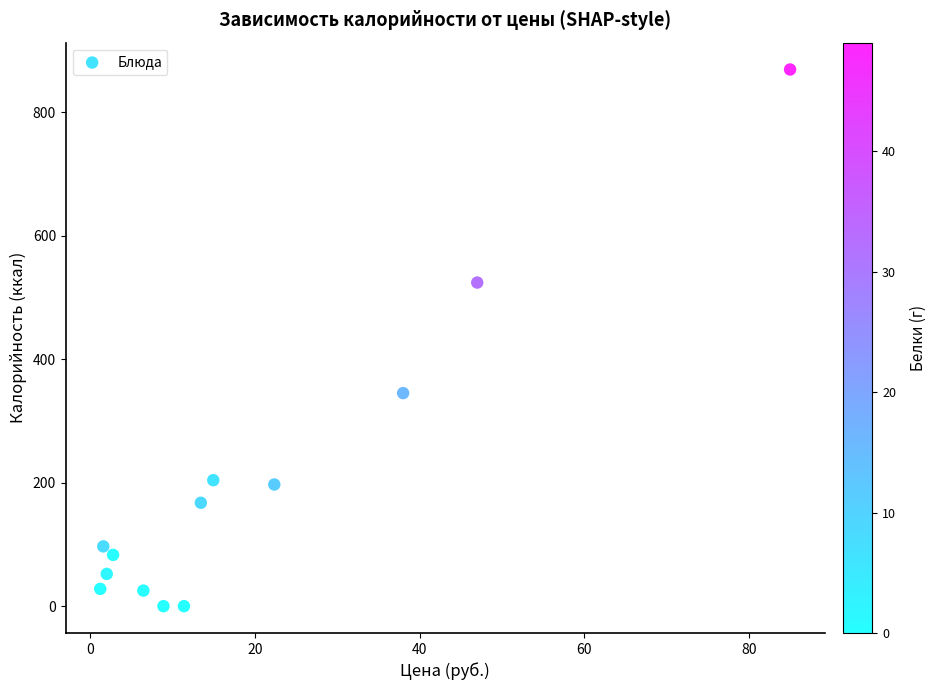

What is the range of X values (max minus min)?

83.8